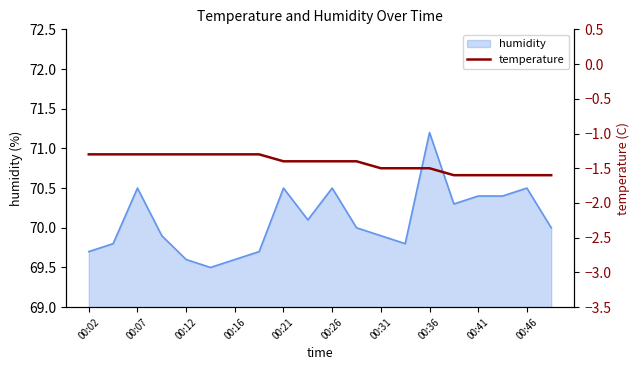

The humidity series shows 69.7 at 00:02. True or false?

True